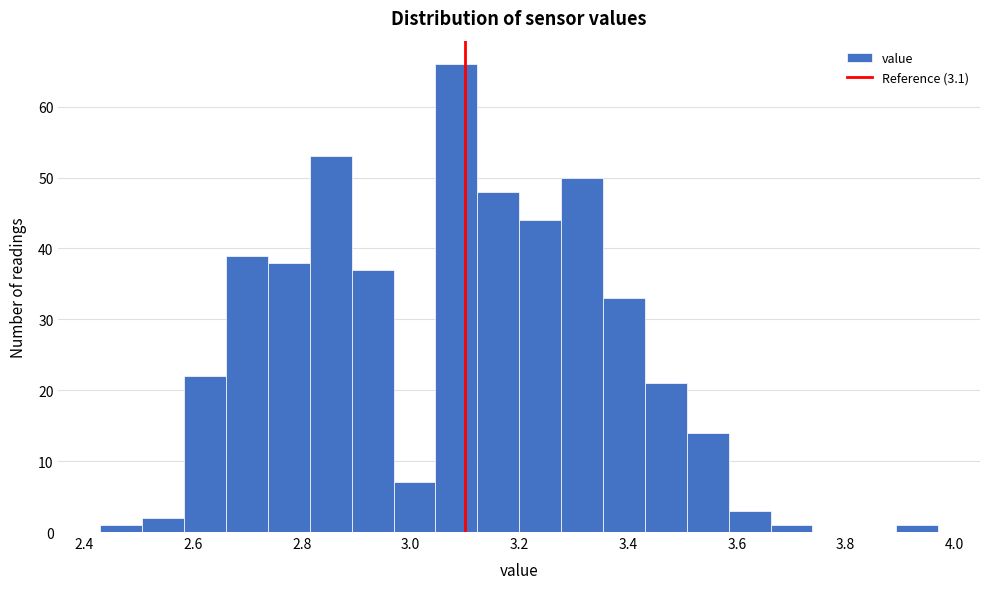

Around what value on the x-axis is the tallest bar? Give the approximate position of its centre, as read against the axis.

3.08